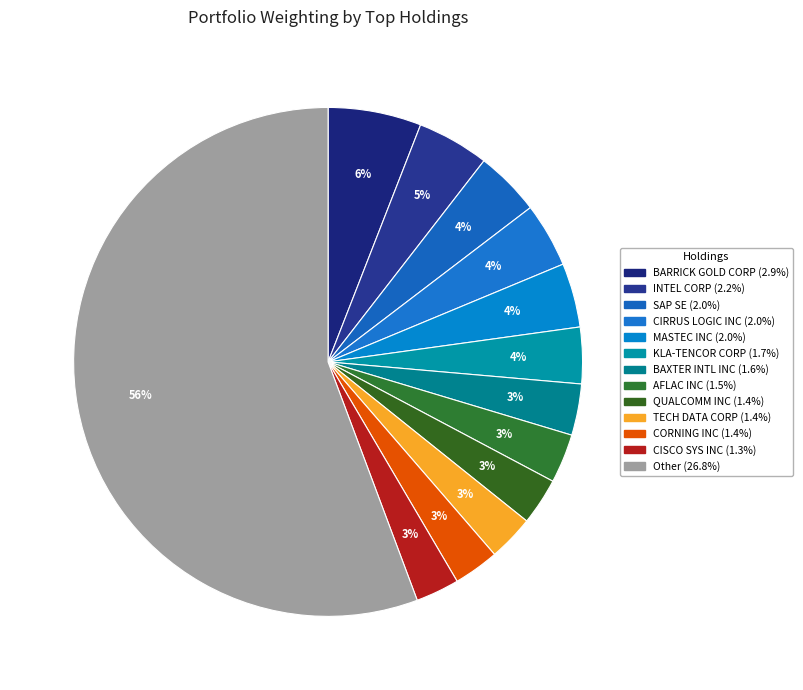

To the nearest percent, what is the average slice percentage?

8%